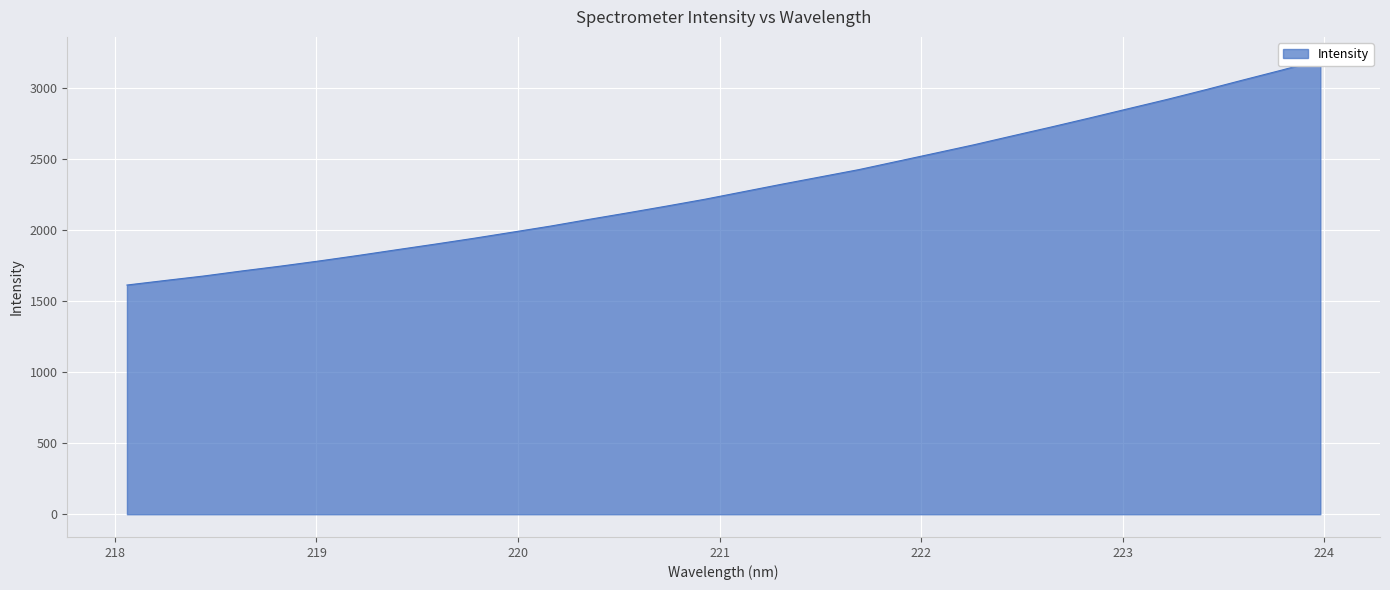

Where does the data first go above 2270?

221.1174